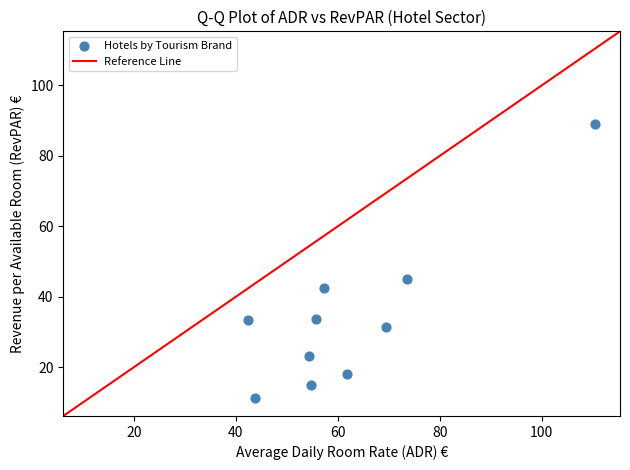

What is the average Y value?

34.2